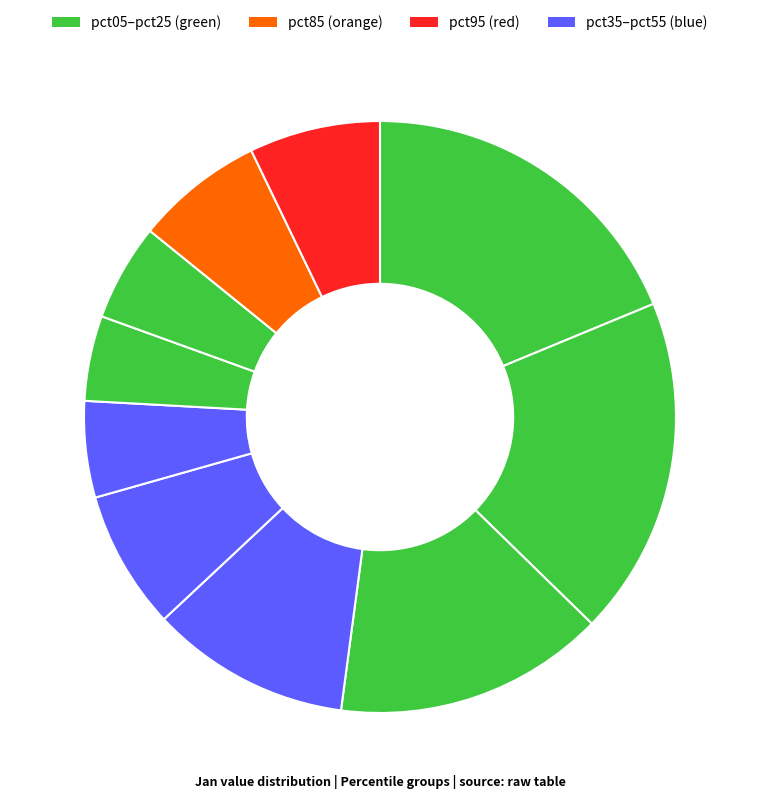

To the nearest percent, what is the difference between the largest and smallest slice percentages?

14%